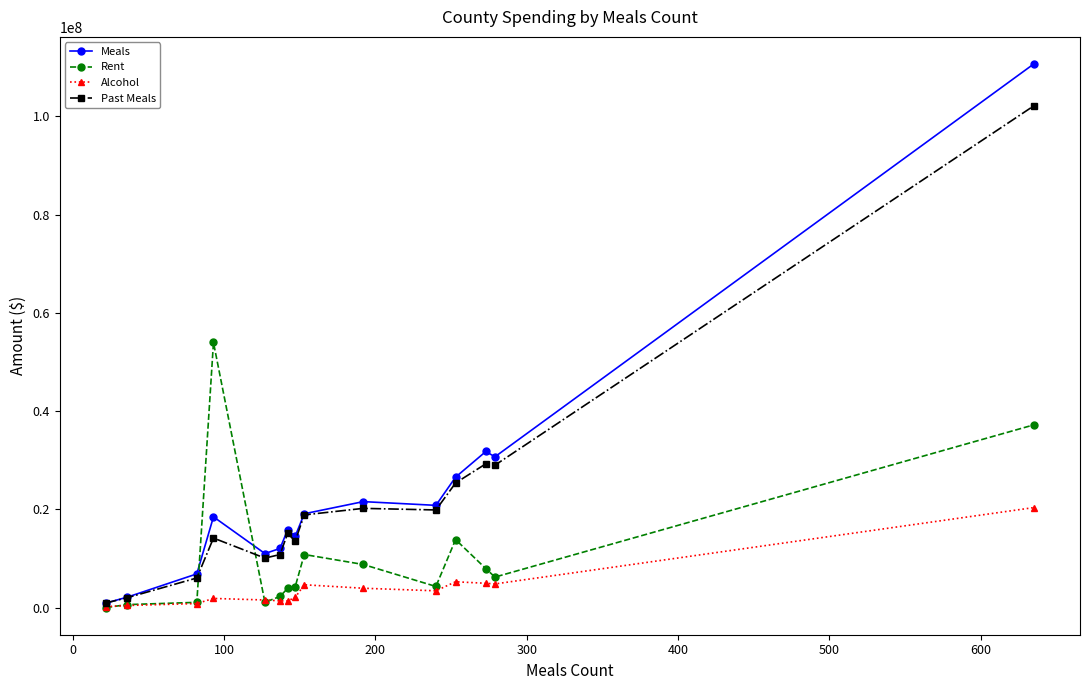

True or false: Meals has more than 1 points higher than both neighbors.

True